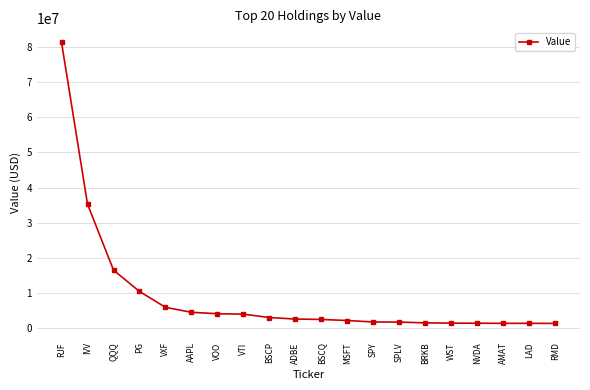

What is the value of the 5th point from the left?

5862000